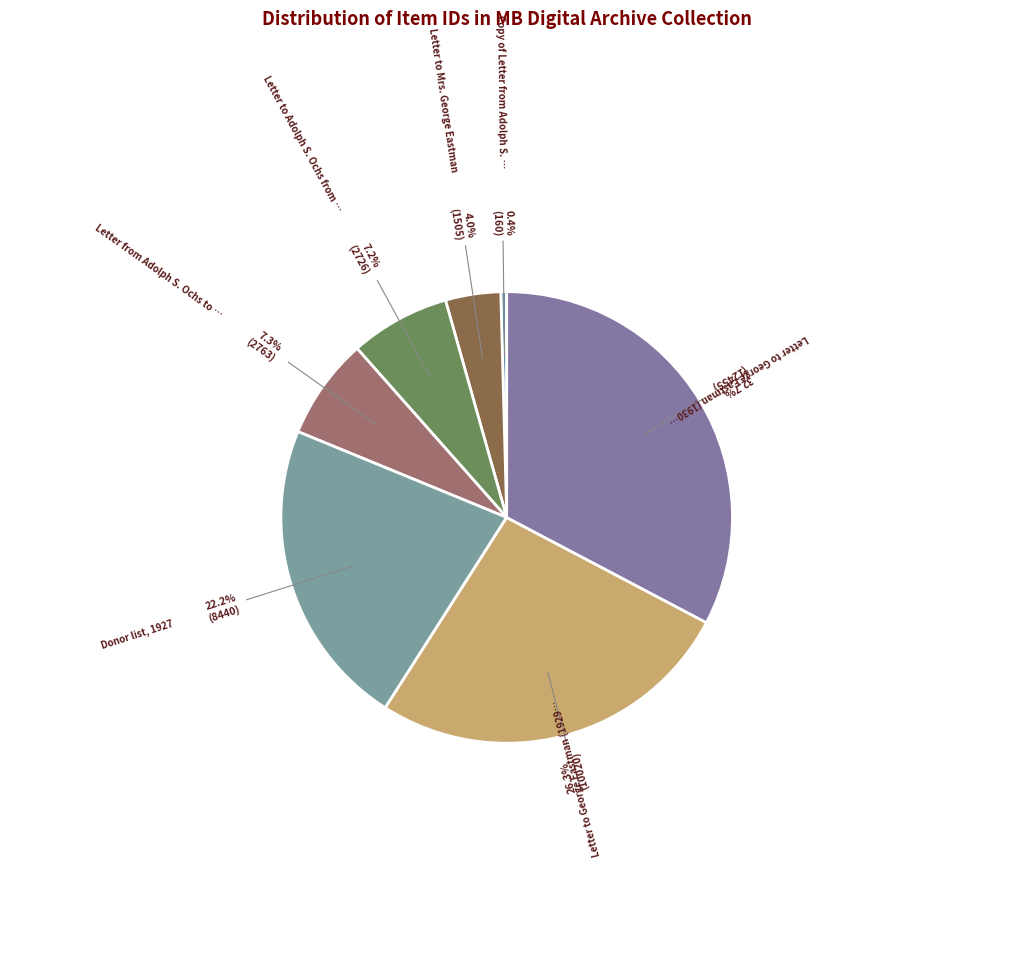

Count the number of slices in the pie.

7